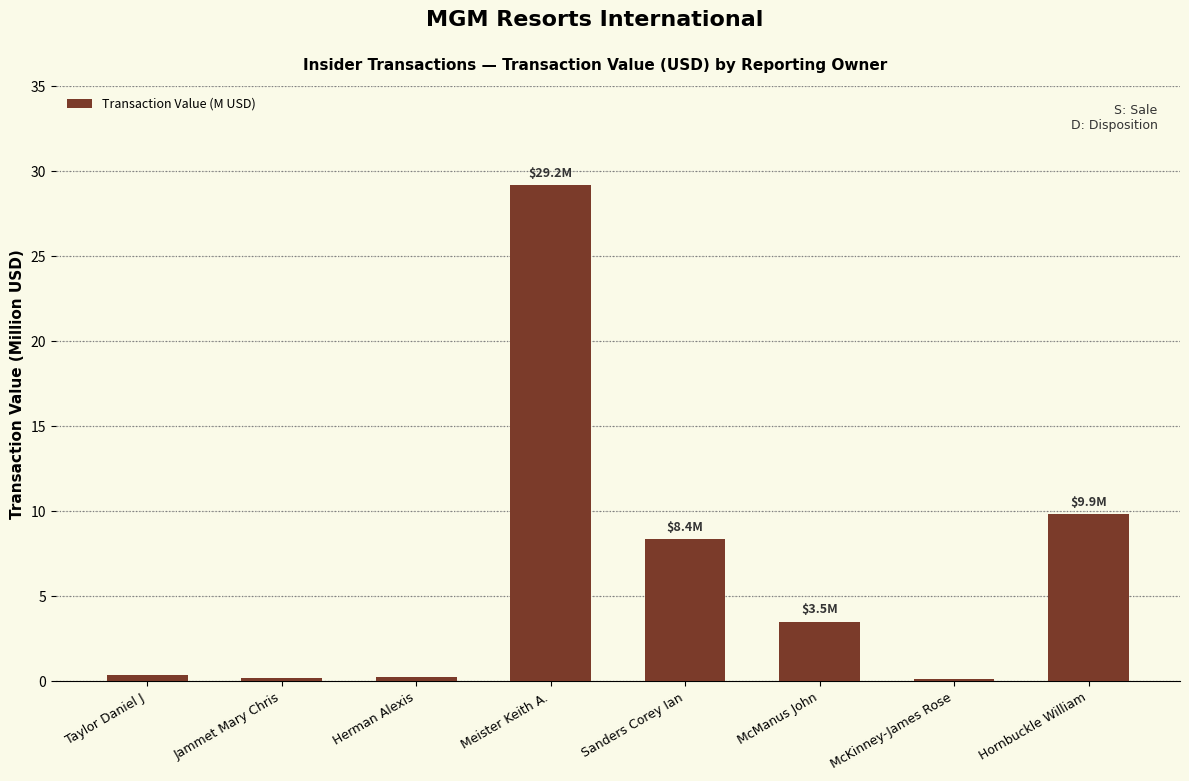

At which label does the data first exceed 3?

Meister Keith A.